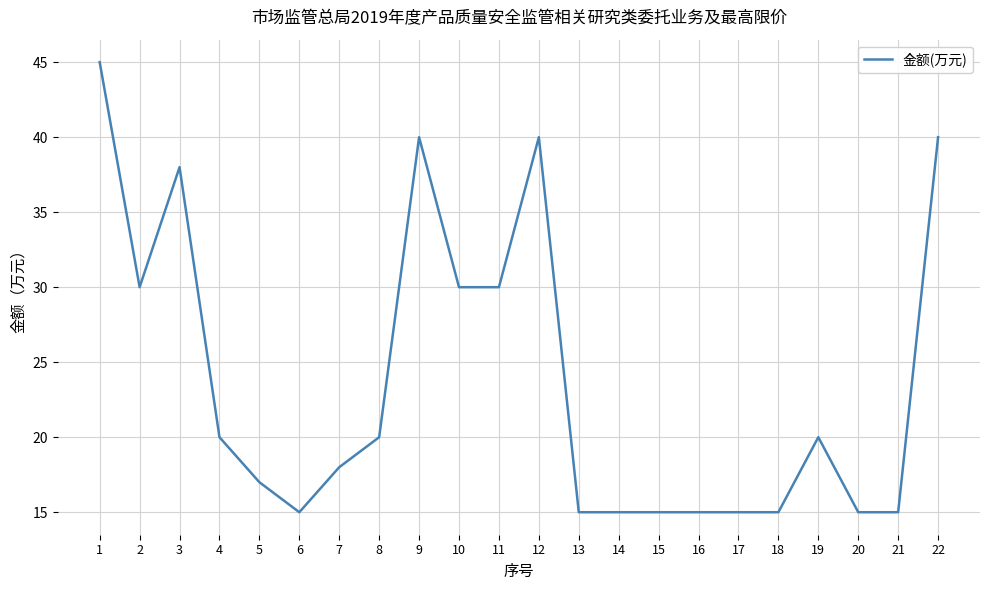

True or false: the data shows 50 at 11.

False